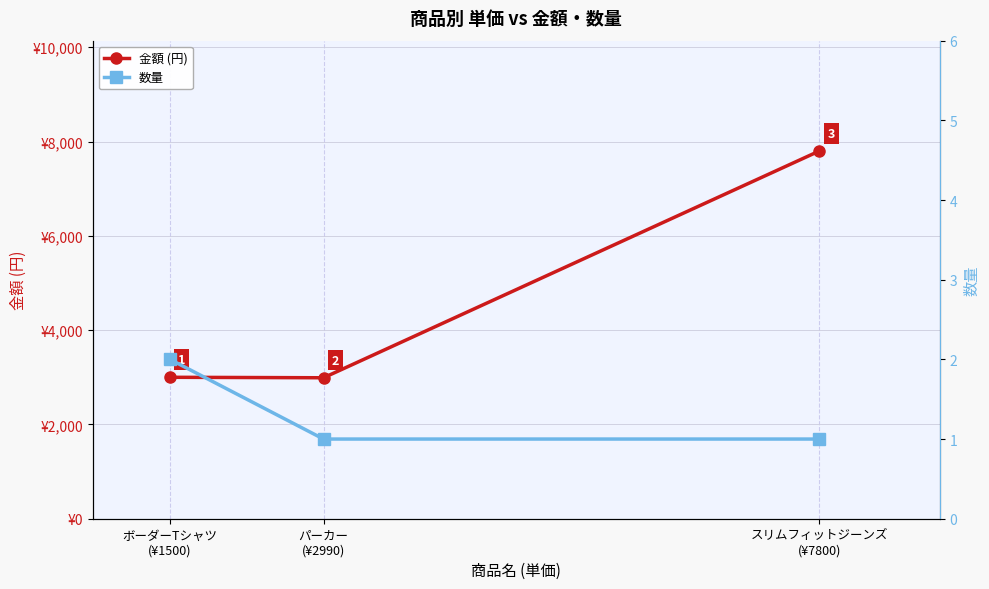

What is the label of the 1st point from the right?

スリムフィットジーンズ
(¥7800)